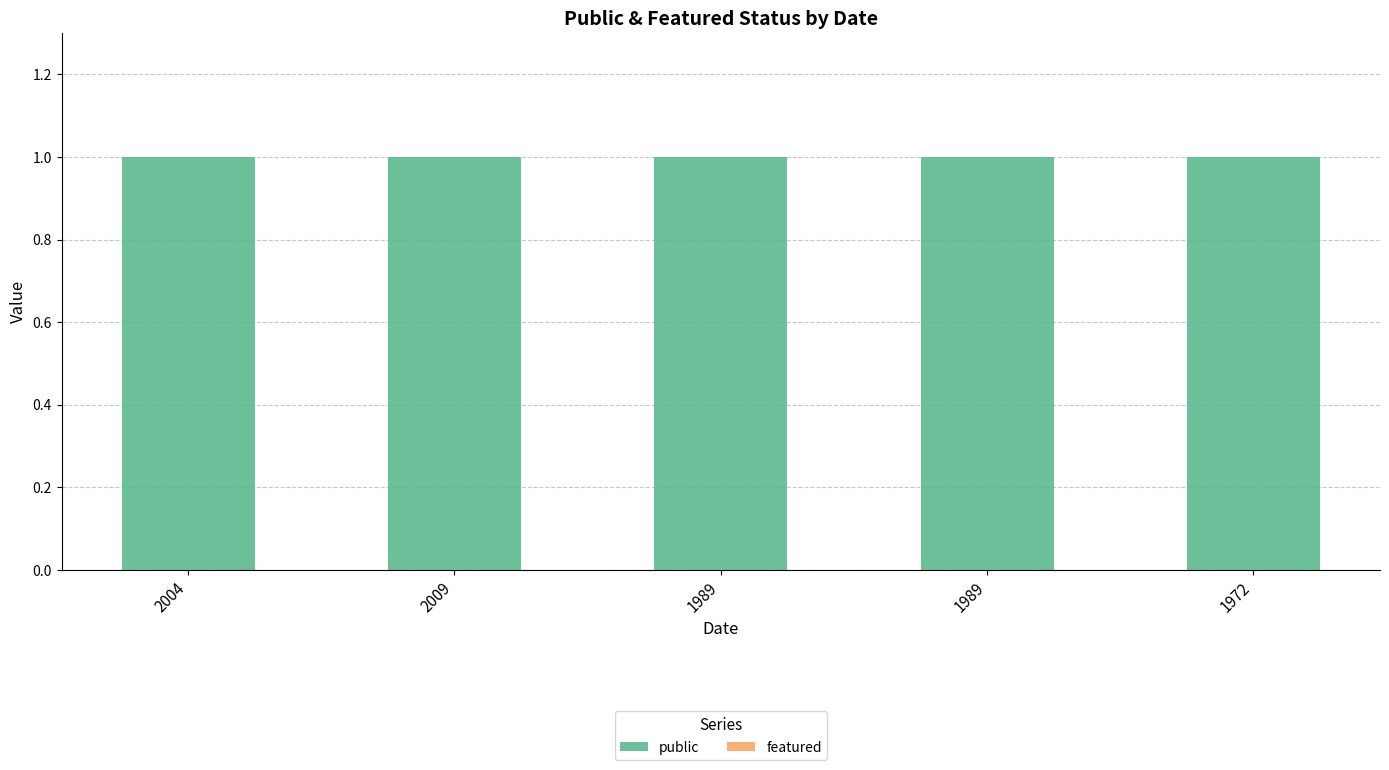

Rank the series by their maximum value, from lowest to highest.

featured, public